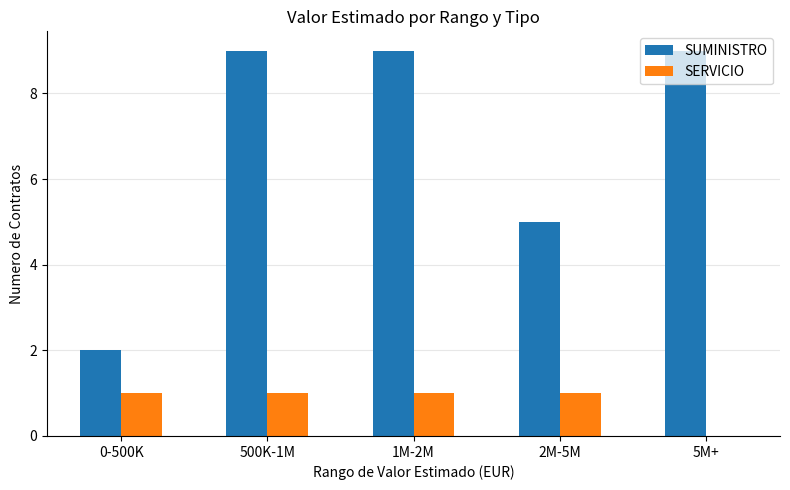

Is the value of SUMINISTRO at 500K-1M greater than the value of SERVICIO at 0-500K?

Yes